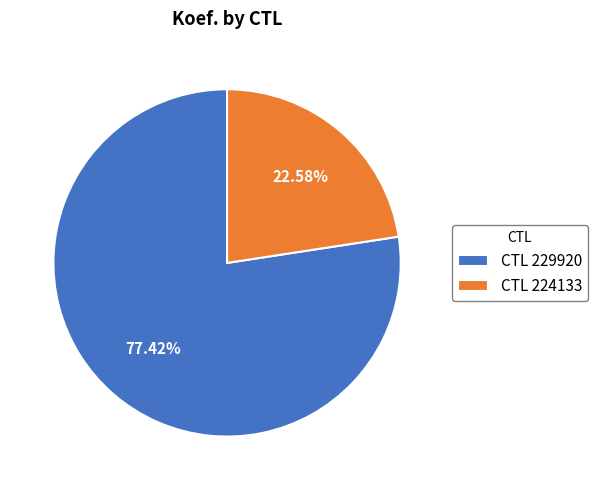

Approximately how many times larger is the value at CTL 229920 compared to CTL 224133?

3.4